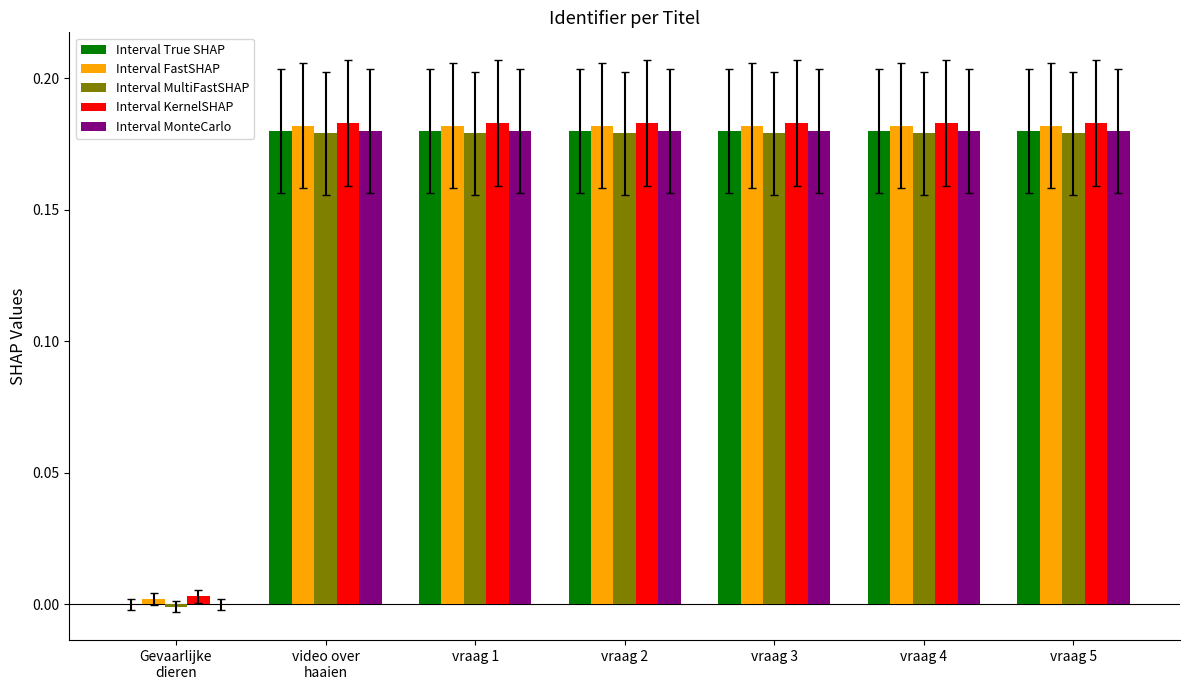

What is the sum of all Interval MonteCarlo values?

1.1